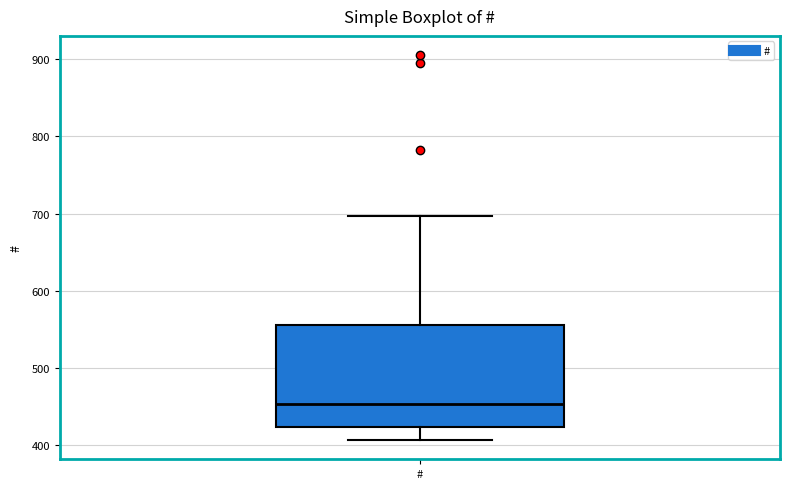

Transcribe this box plot: give where the median line is, the range the box spans, and where the two whiskers end, as read against the y-axis. The values are not printed on the chart, so give them approximately, as read against the axis.

median 450, box 420 to 560, whiskers 410 to 700